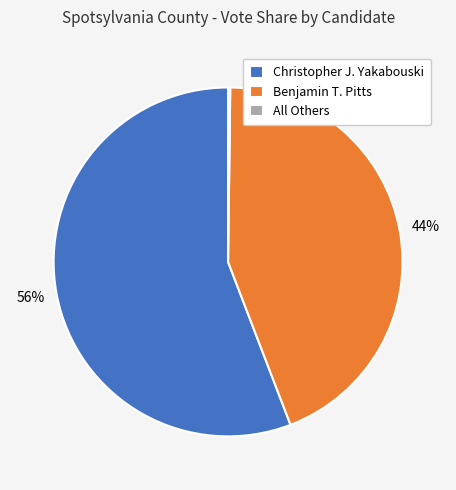

Is there any slice that represents more than half of the pie?

Yes